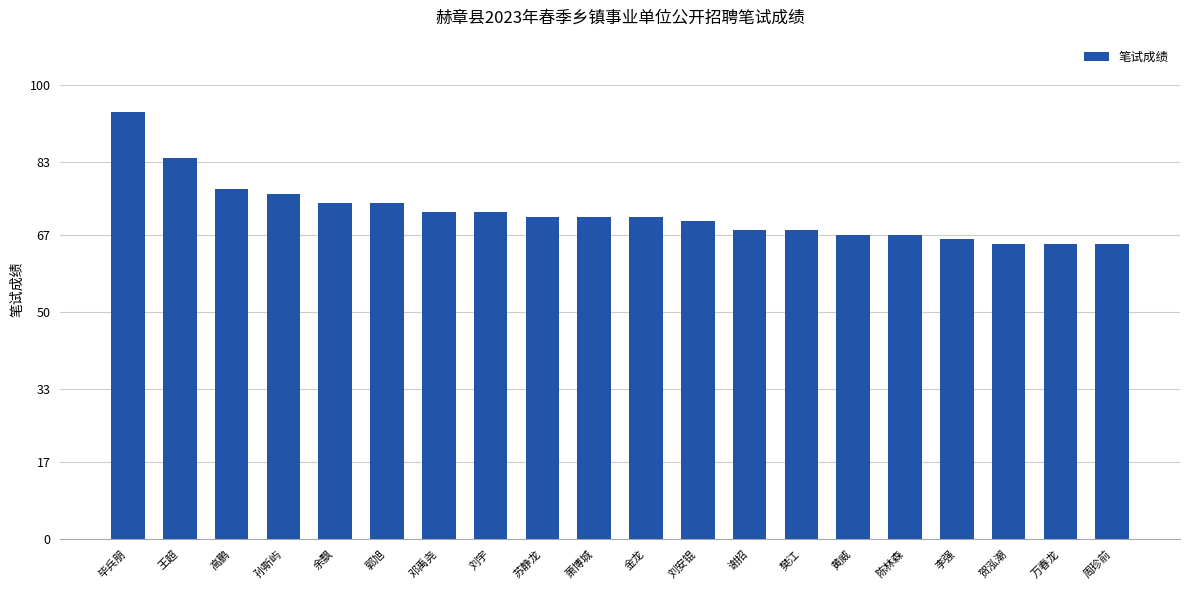

What is the smallest value displayed?

65